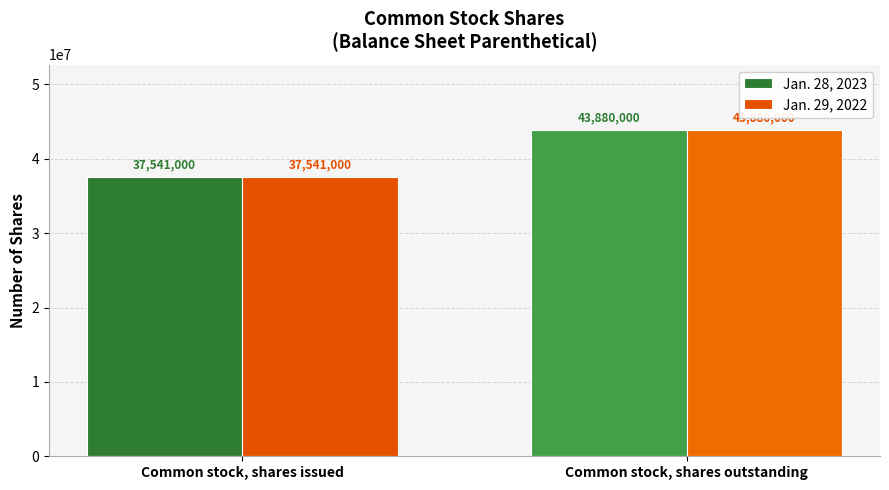

What is the sum of all Jan. 28, 2023 values?

81421000